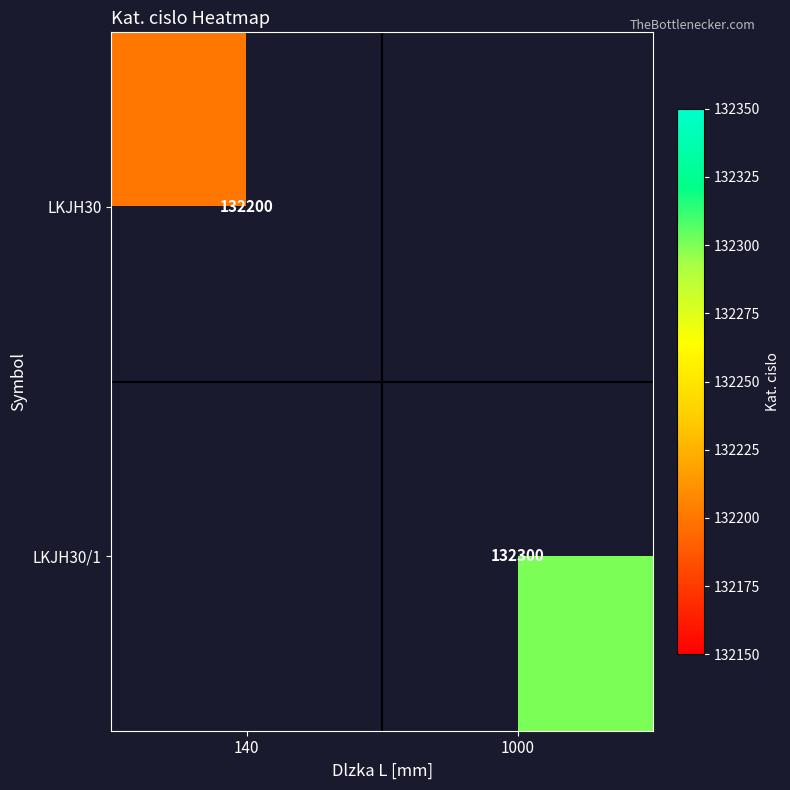

The LKJH30 series shows 204181.9 at 140. True or false?

False